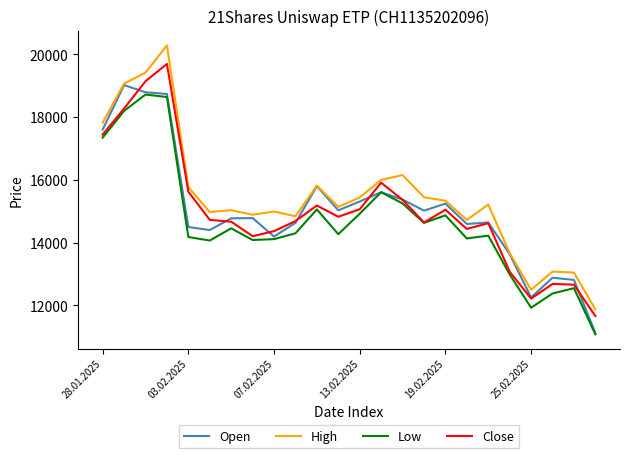

What is the highest value of the Open series?

19021